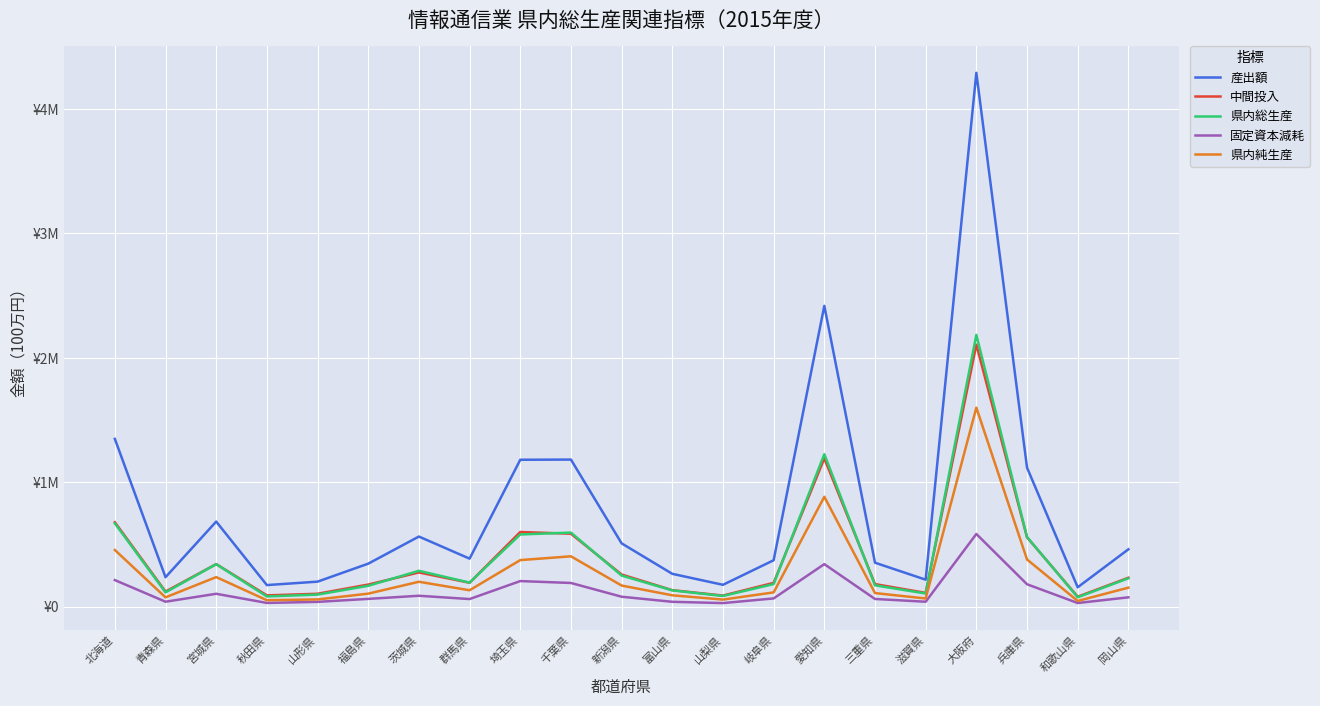

The 固定資本減耗 series shows 341737 at 千葉県. True or false?

False